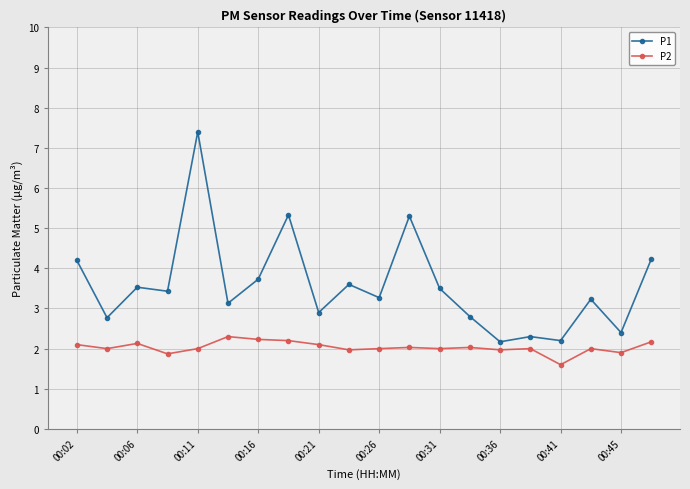

True or false: P2 has more than 0 points higher than both neighbors.

True